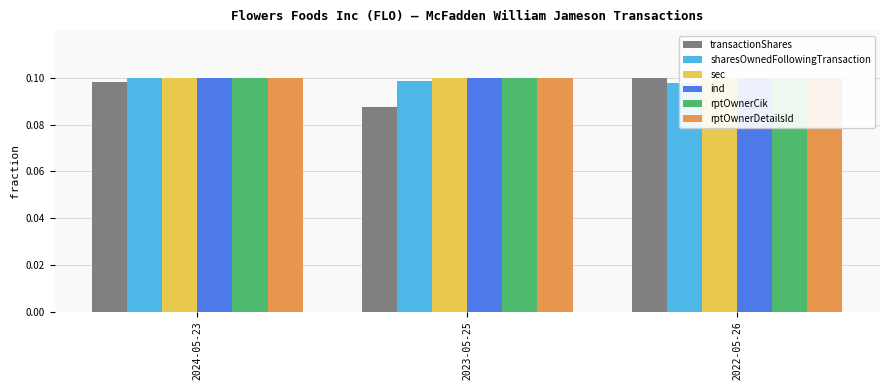

What is the value of the transactionShares bar at the 2nd from the left?

0.1